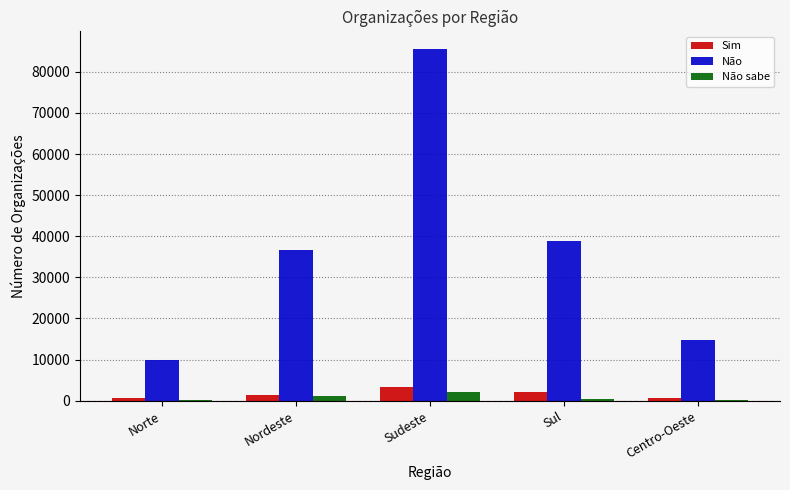

Are the bars horizontal?

No